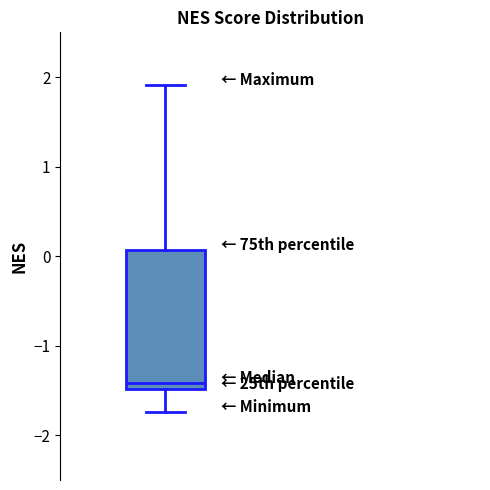

Transcribe this box plot: give where the median line is, the range the box spans, and where the two whiskers end, as read against the y-axis. The values are not printed on the chart, so give them approximately, as read against the axis.

median -1.4, box -1.5 to 0.1, whiskers -1.7 to 1.9